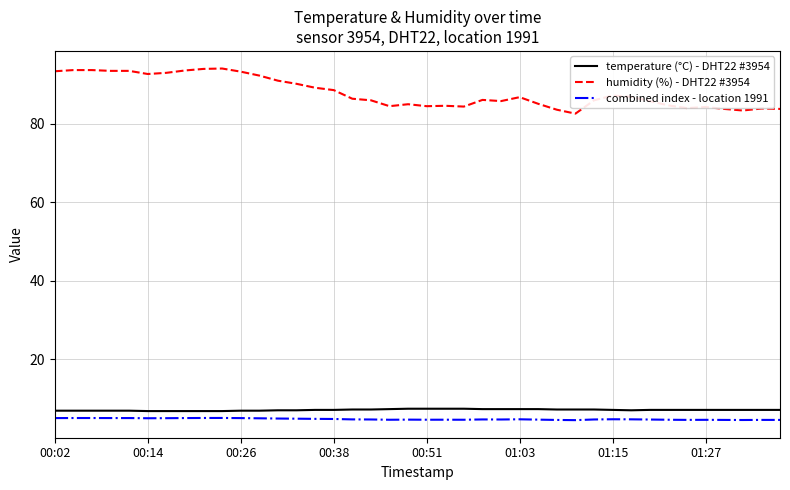

True or false: humidity (%) - DHT22 #3954 and combined index - location 1991 cross at least once.

False